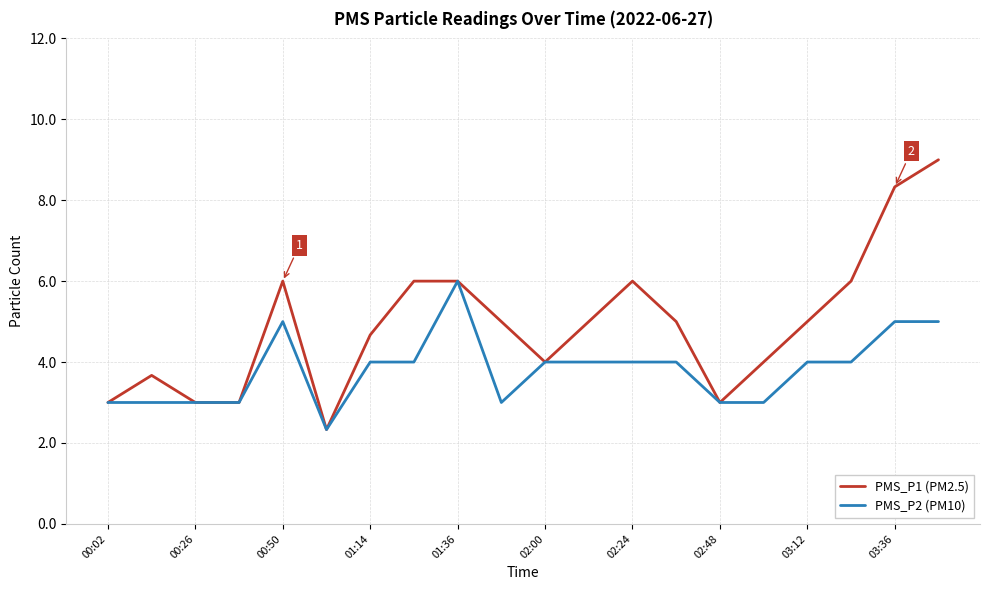

Which series has the largest total across all categories?

PMS_P1 (PM2.5)